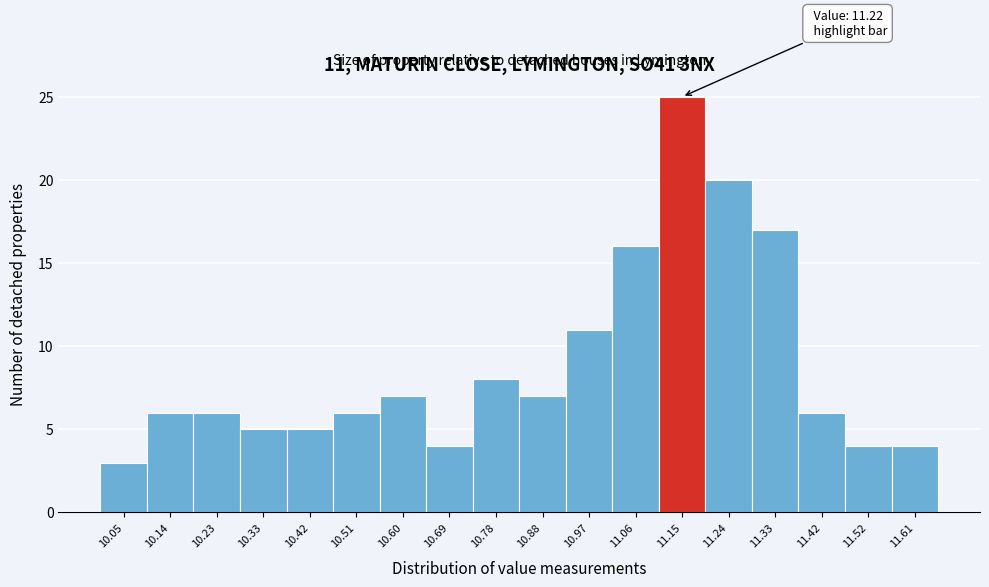

Reading right to left, transcribe all the data shown in this chart.

11.61=4	11.52=4	11.42=6	11.33=17	11.24=20	11.15=25	11.06=16	10.97=11	10.88=7	10.78=8	10.69=4	10.60=7	10.51=6	10.42=5	10.33=5	10.23=6	10.14=6	10.05=3